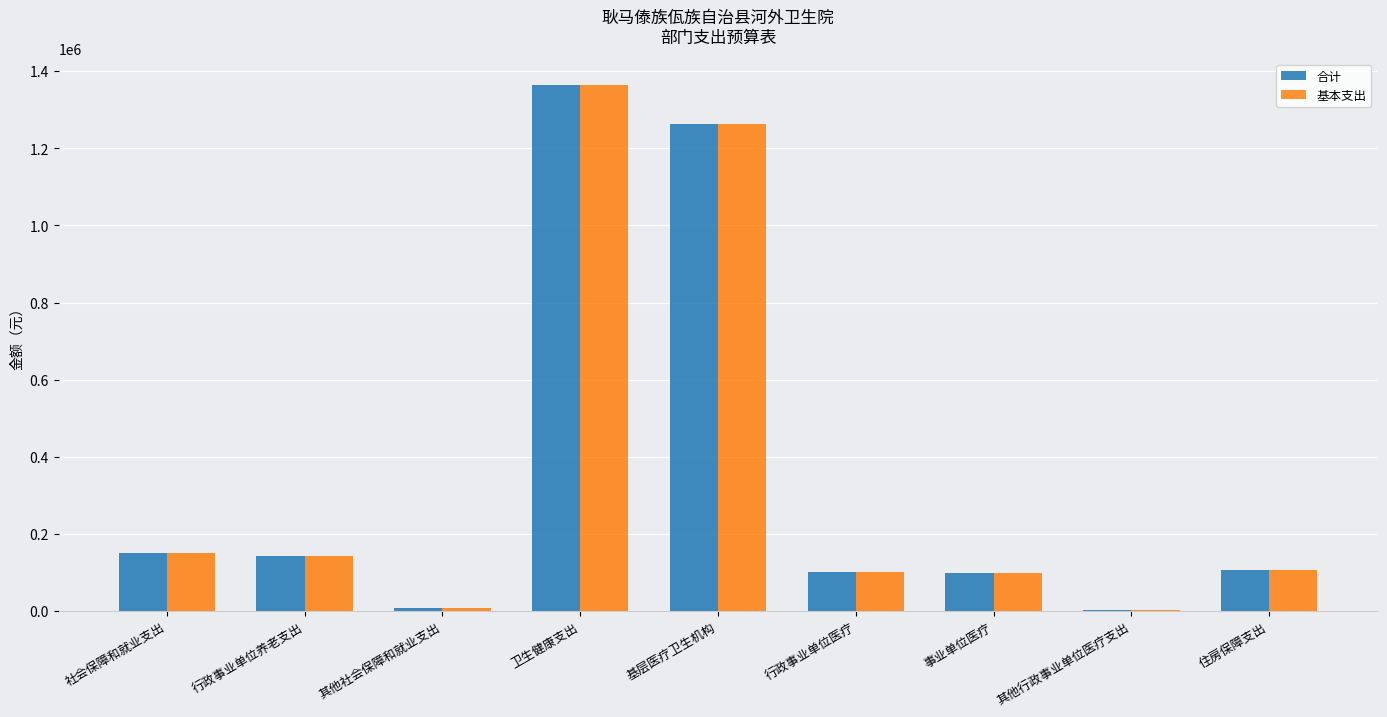

What is the approximate value of 基本支出 at 基层医疗卫生机构?

1262258.3